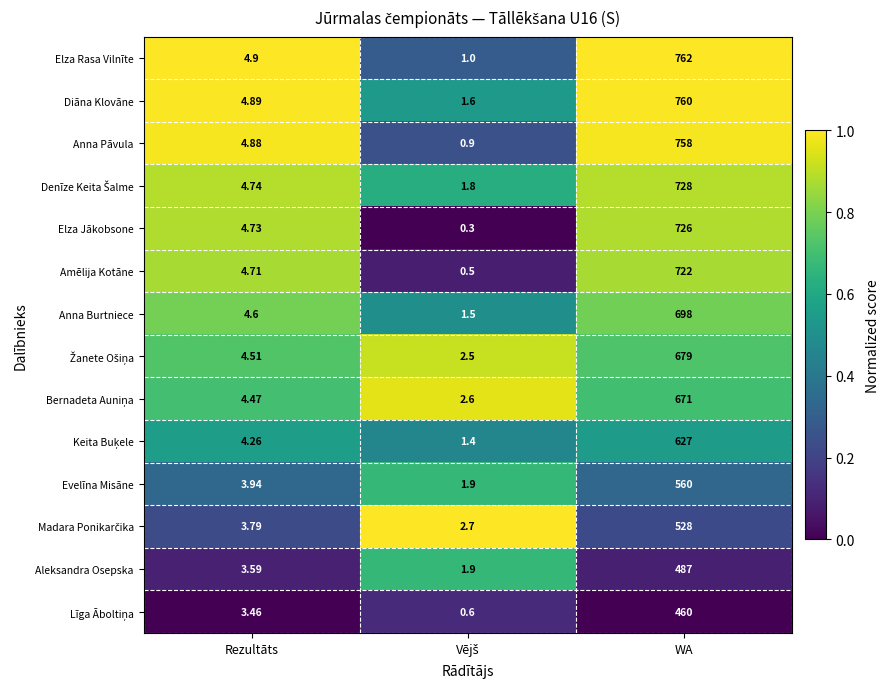

At which category is the sum across all series the highest?

WA